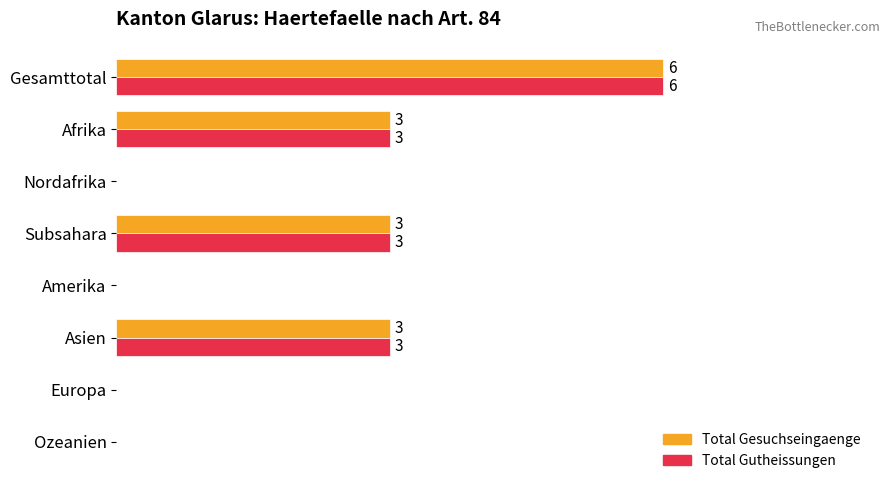

At which category is the sum across all series the highest?

Gesamttotal